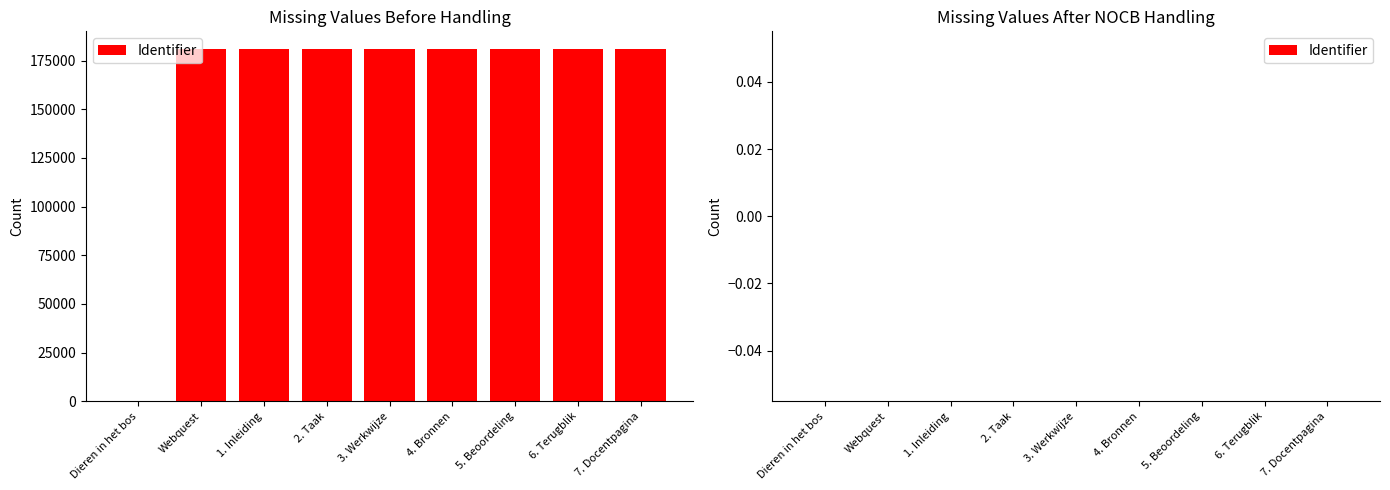

Count the number of categories in the chart.

9